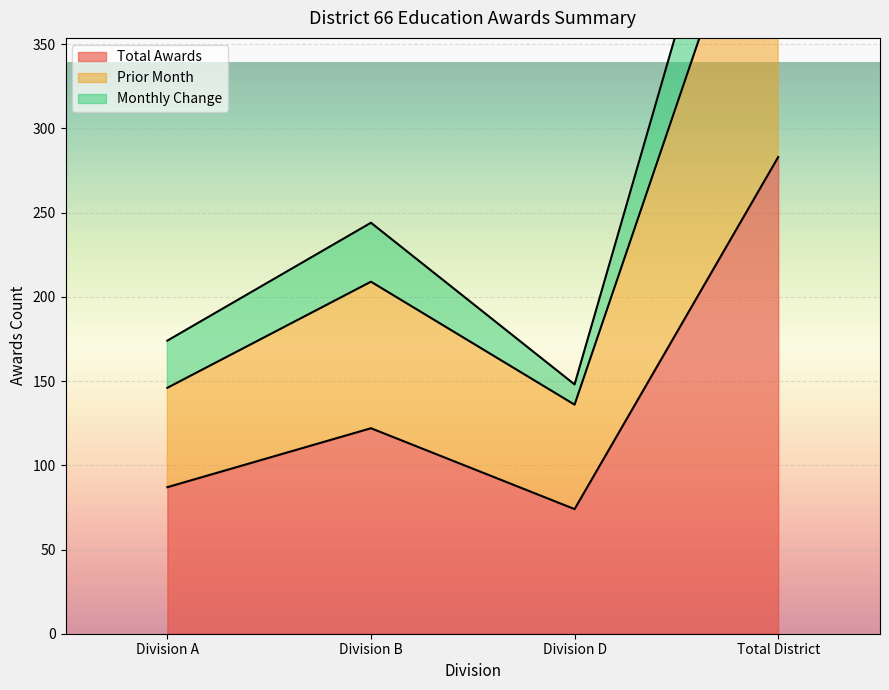

Rank the categories by Total Awards value from highest to lowest.

Total District, Division B, Division A, Division D